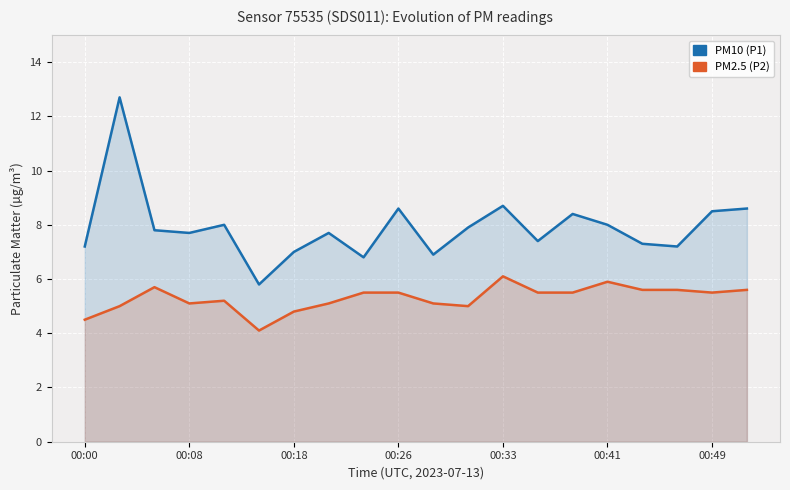

Between 8 and 19, which series saw the biggest shift?

PM10 (P1)